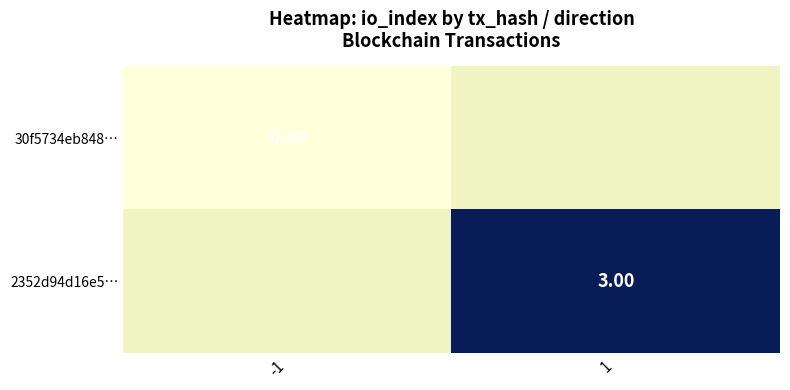

How many values in 2352d94d16e5… are above zero?

1